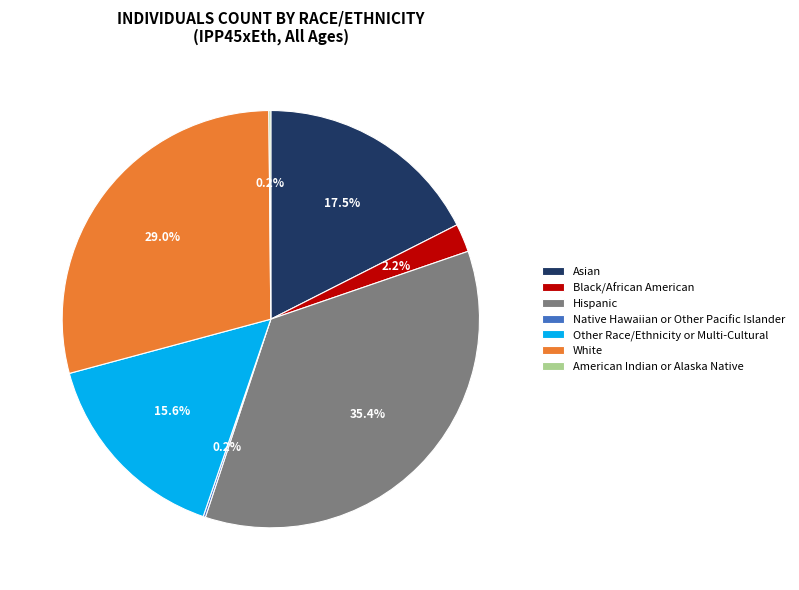

Which category has the biggest portion of the pie?

Hispanic